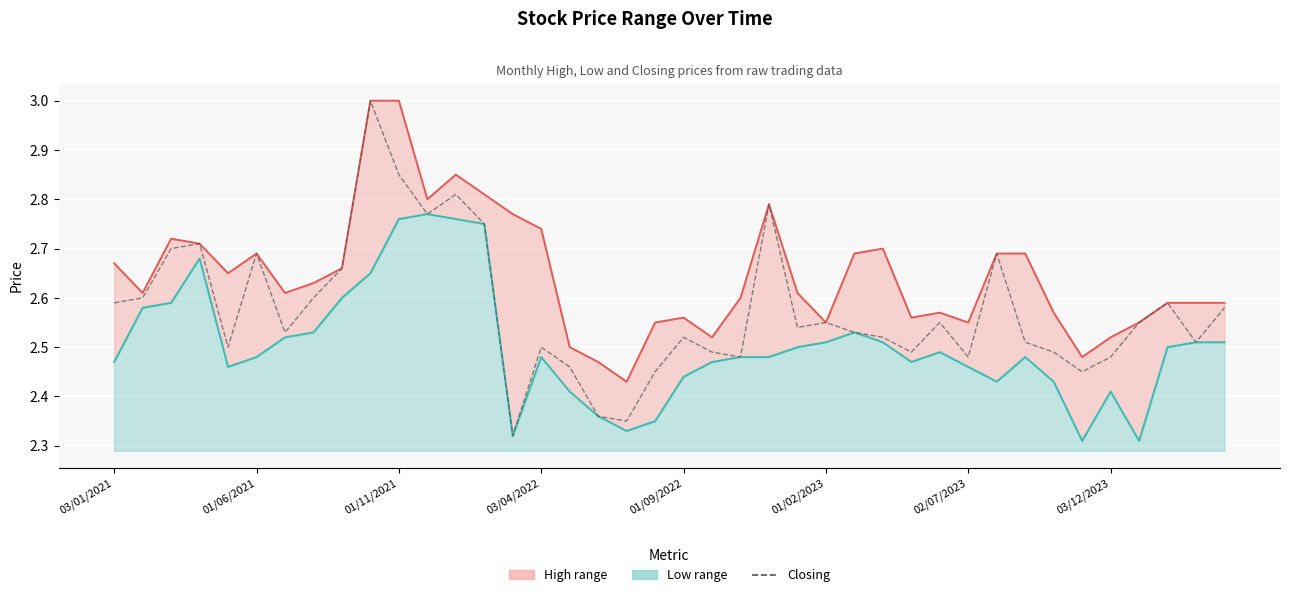

What position from the right is 27?

13